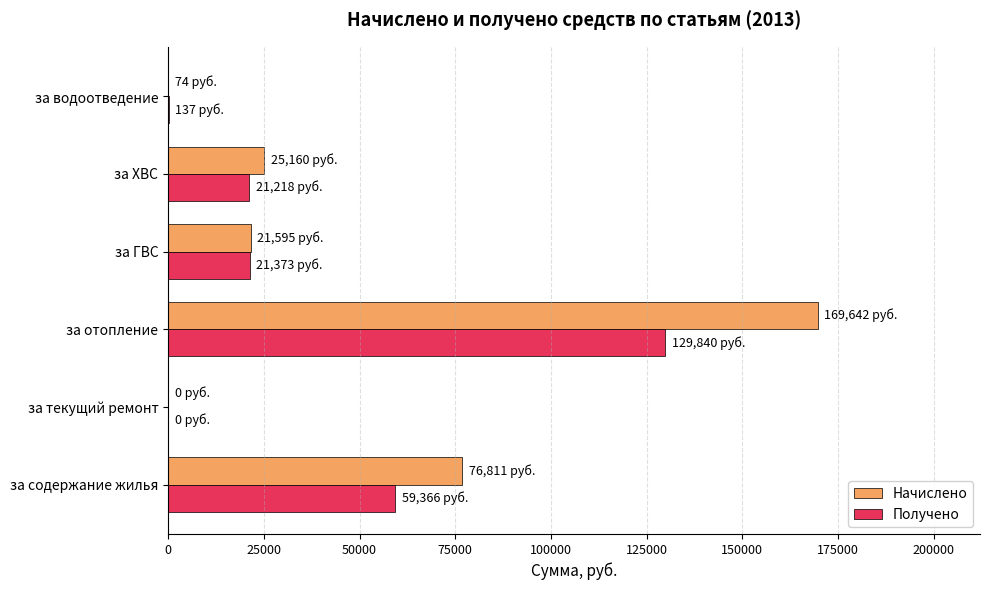

What are all the series names shown in the legend?

Начислено, Получено